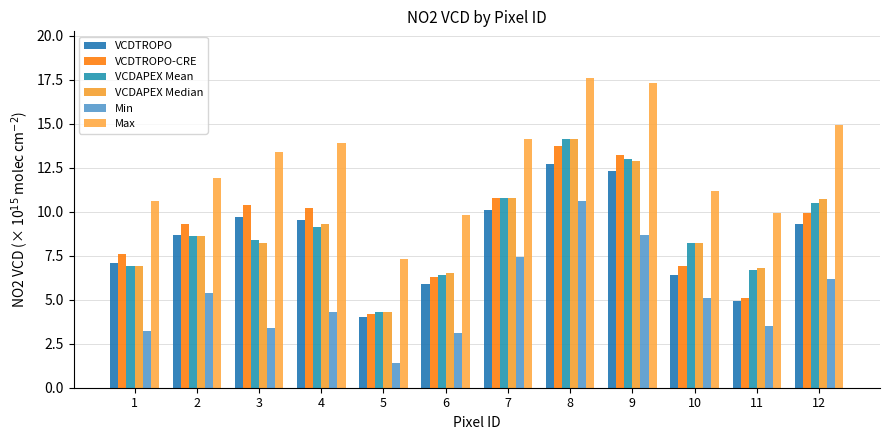

Rank the categories by VCDTROPO value from highest to lowest.

8, 9, 7, 3, 4, 12, 2, 1, 10, 6, 11, 5